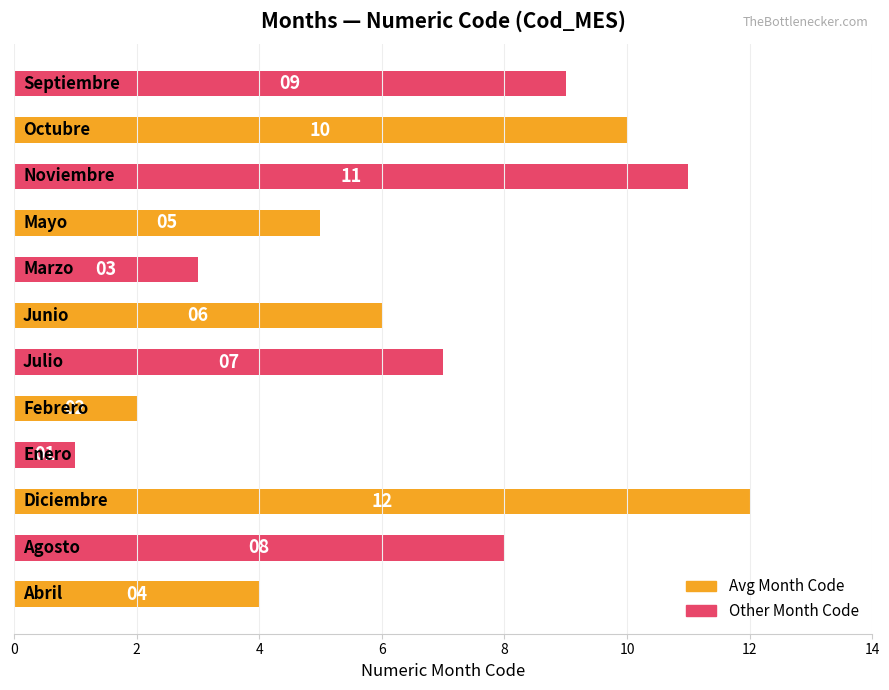

What is the smallest value displayed?

1